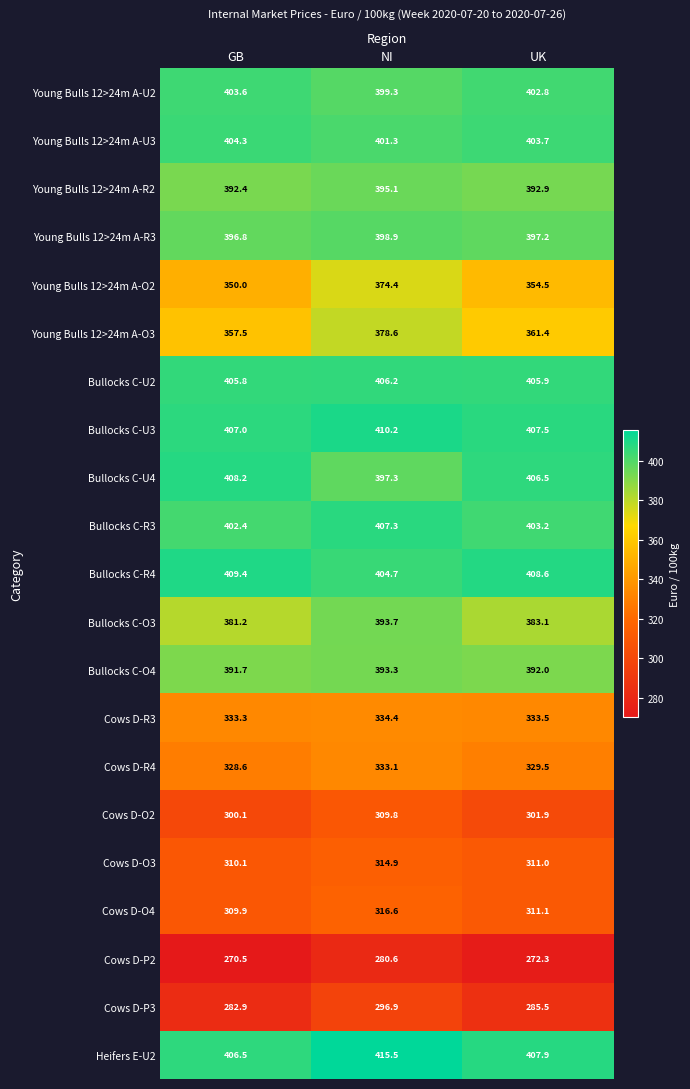

Is the value of Young Bulls 12>24m A-U3 at GB greater than the value of Bullocks C-R3 at GB?

Yes